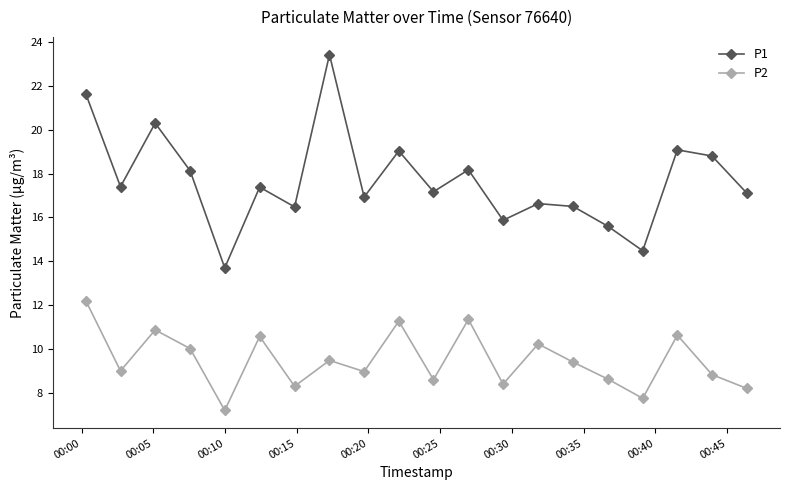

What is the maximum value shown in the chart?

23.4